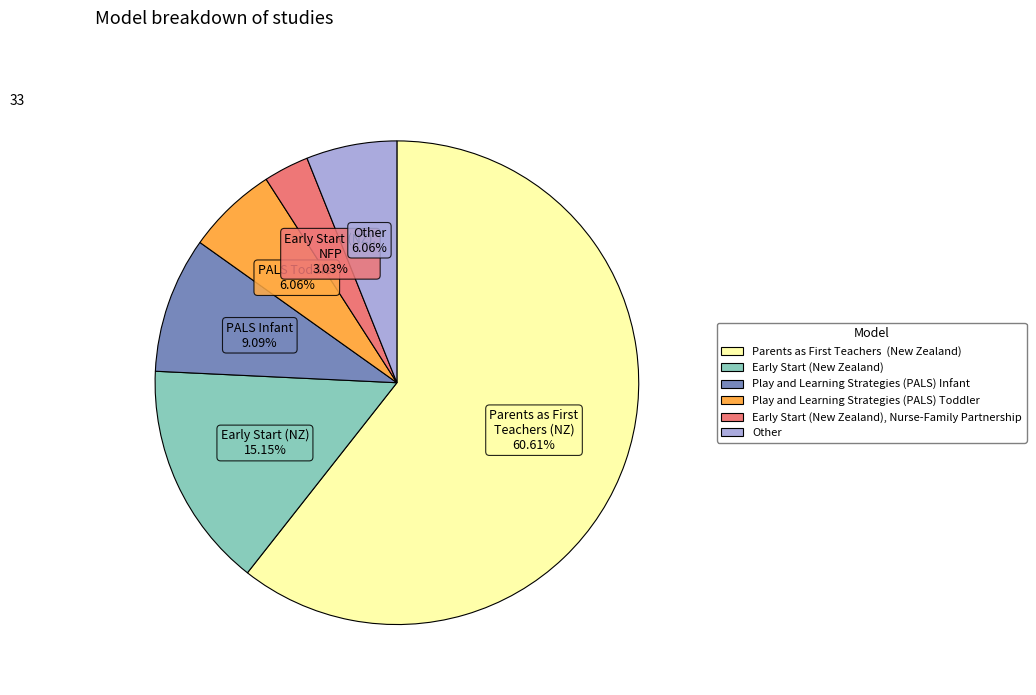

Which slice represents more than half of the pie?

Parents as First Teachers (New Zealand)